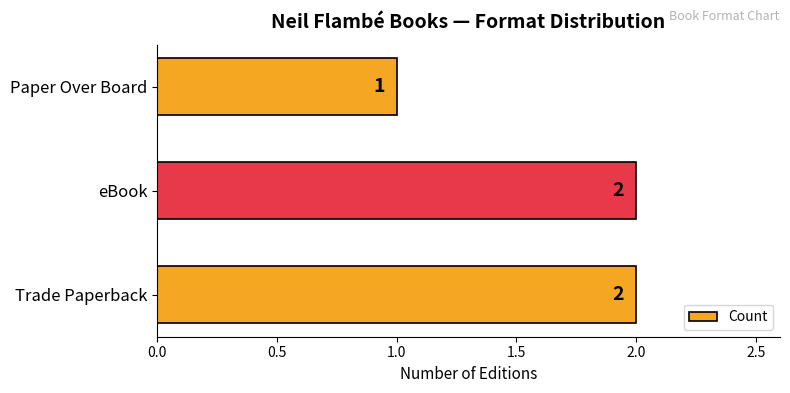

Does the chart contain any negative values?

No